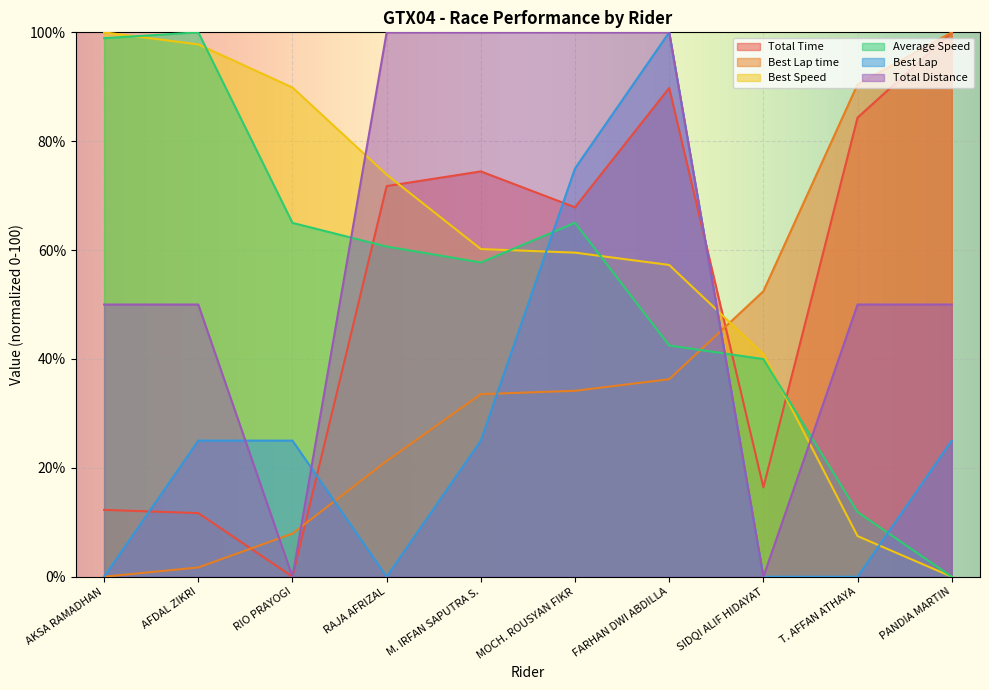

What position from the right is SIDQI ALIF HIDAYAT?

3